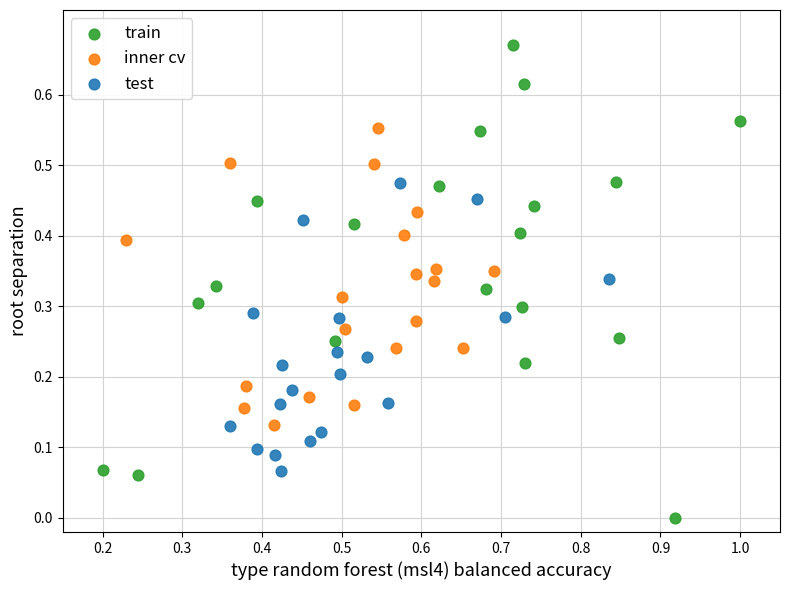

Which series contains the lowest Y value?

train